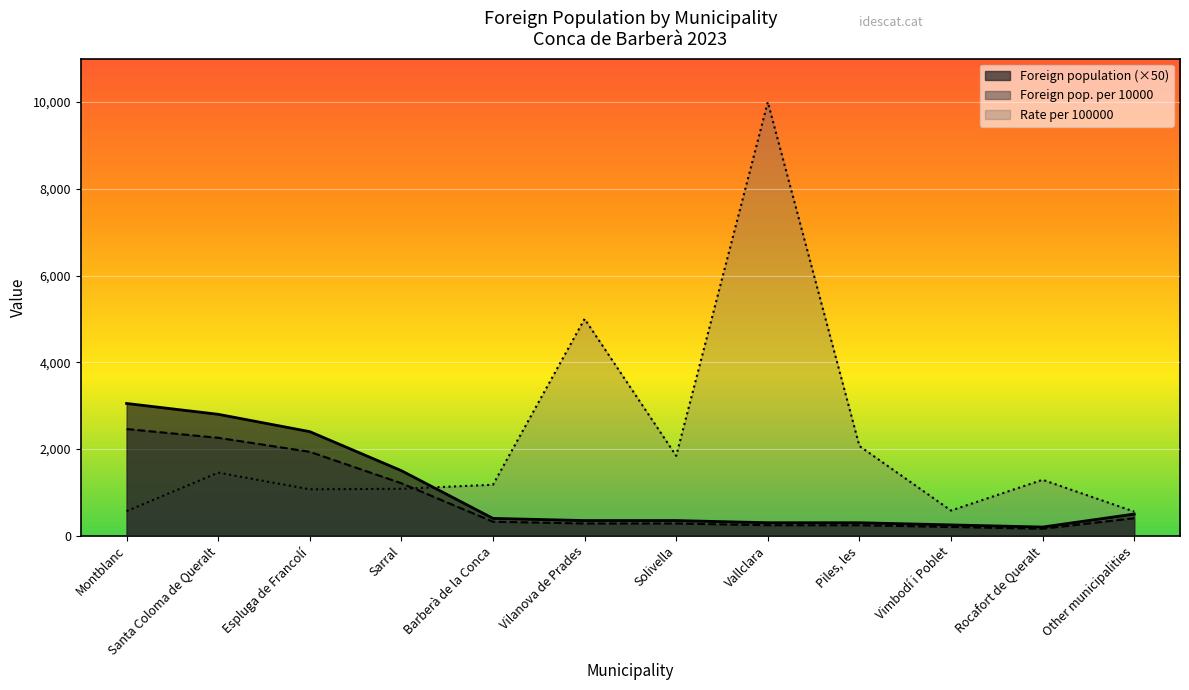

Where is the first local maximum for Rate per 100000?

Santa Coloma de Queralt